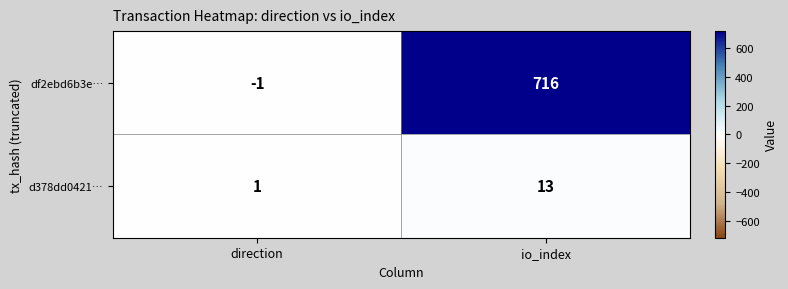

The d378dd0421… series shows 13 at io_index. True or false?

True